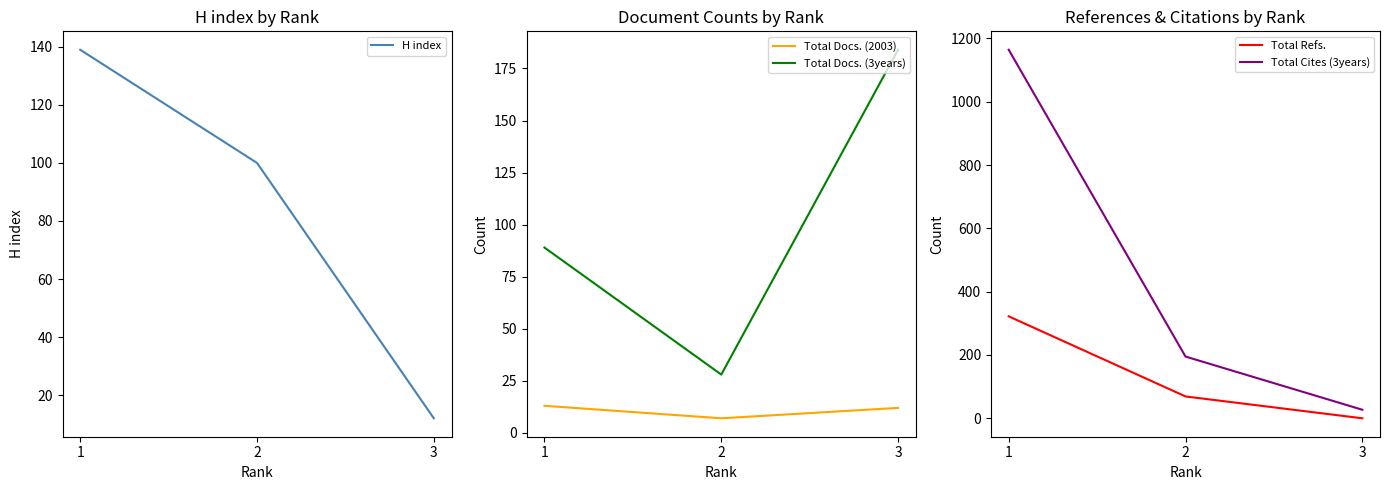

Is this an area chart (filled region under the line)?

No